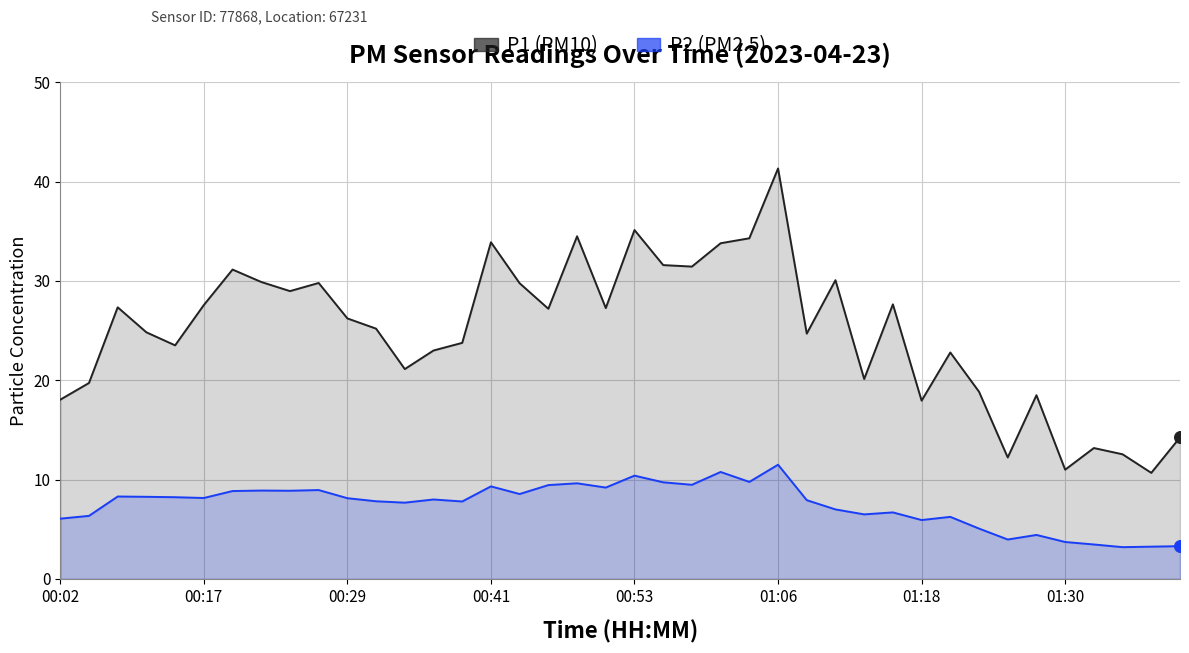

What is the total value across all series at 14?

31.6